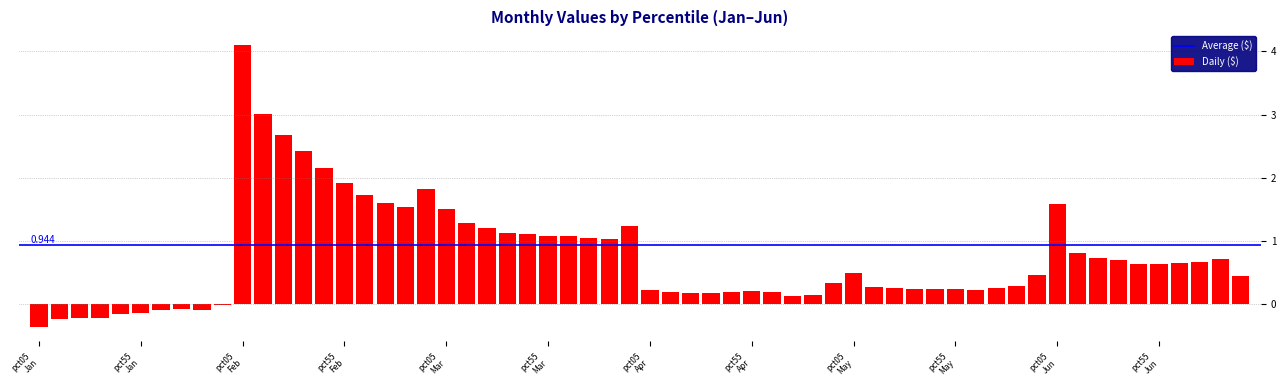

What is the maximum value shown in the chart?

4.1